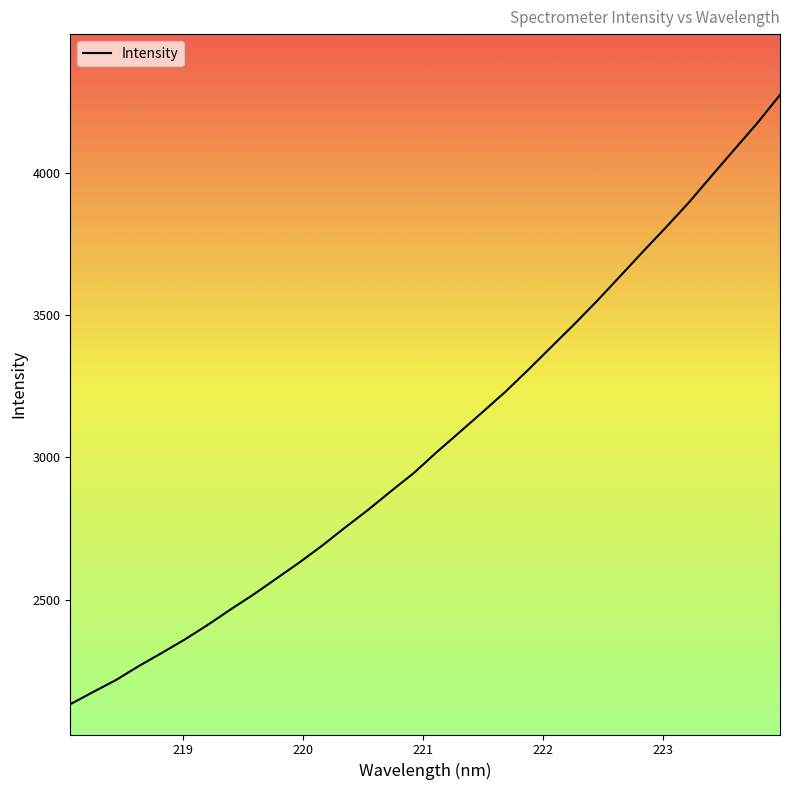

What is the smallest value displayed?

2131.7